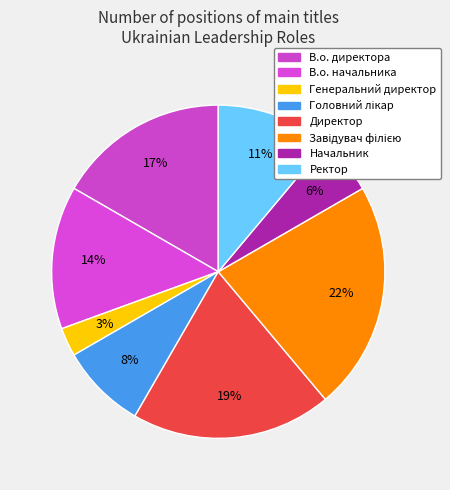

How many segments does this pie chart have?

8